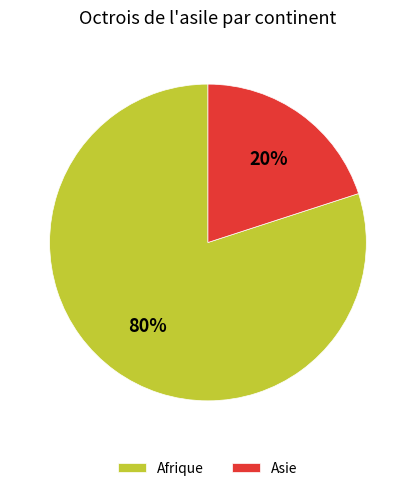

Which slice is the smallest?

Asie